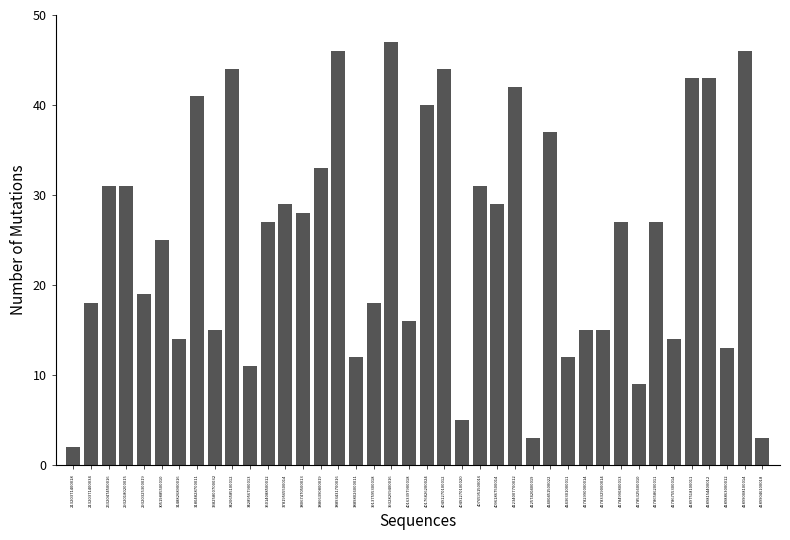

What is the sum of all values?

1005